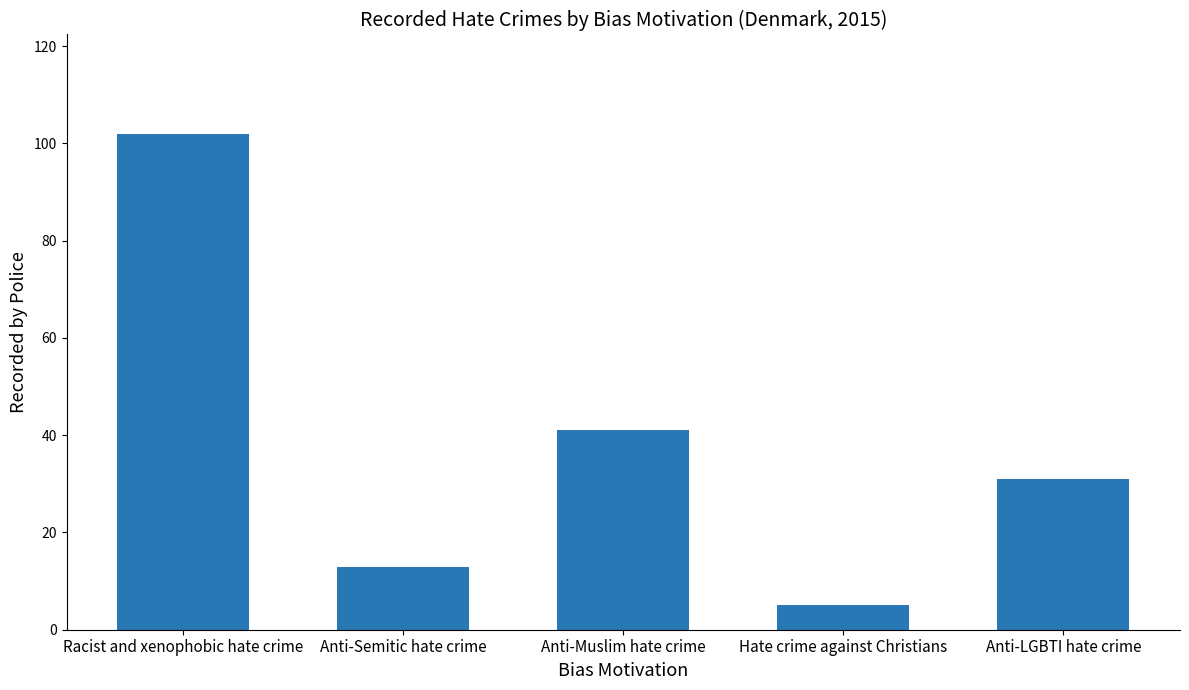

How many data points are less than 31?

2